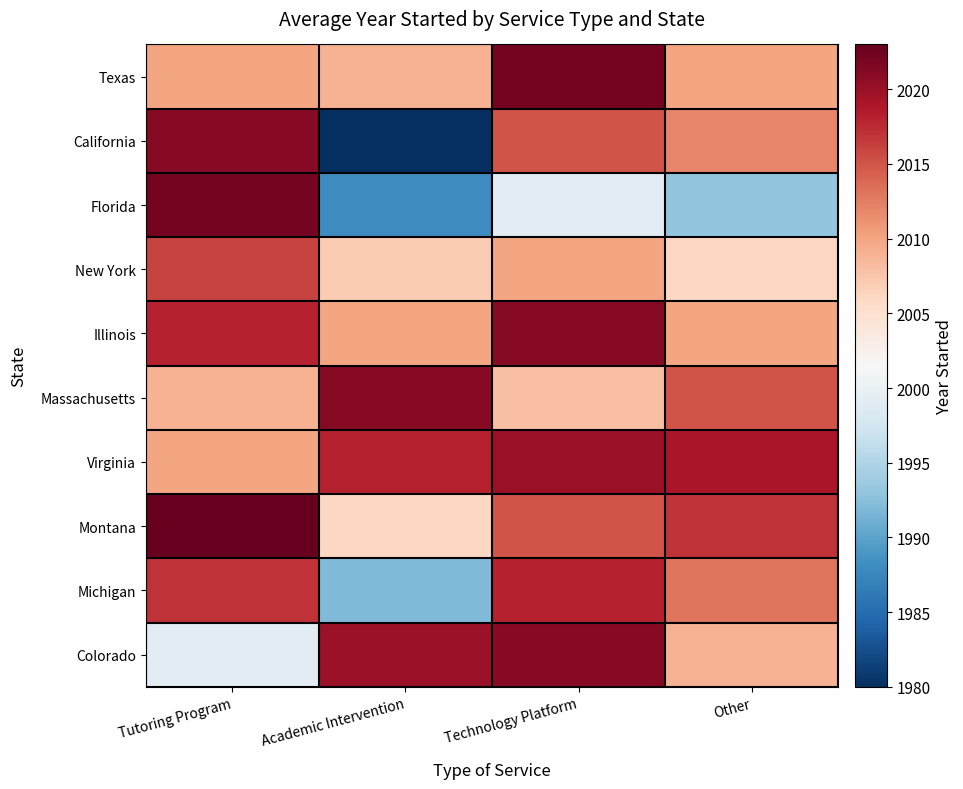

List the series in order of their peak value, highest first.

Montana, Texas, Florida, California, Illinois, Massachusetts, Colorado, Virginia, Michigan, New York